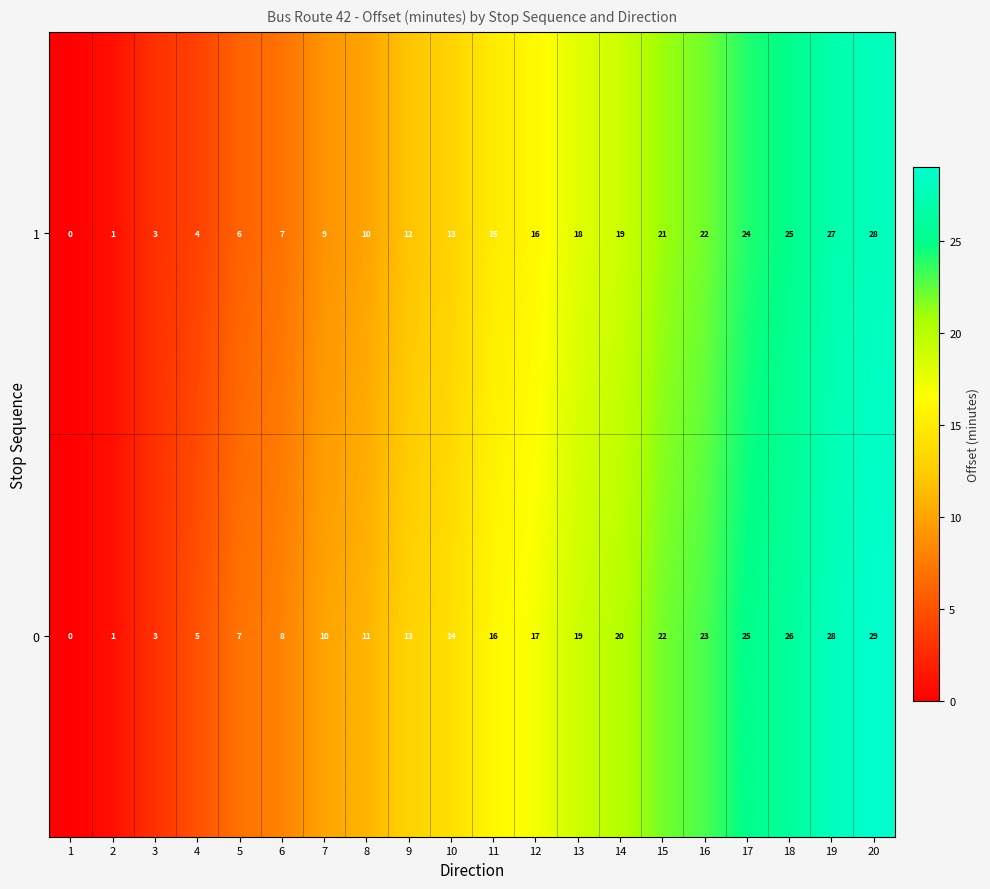

What is the total value across all series at 9?

25